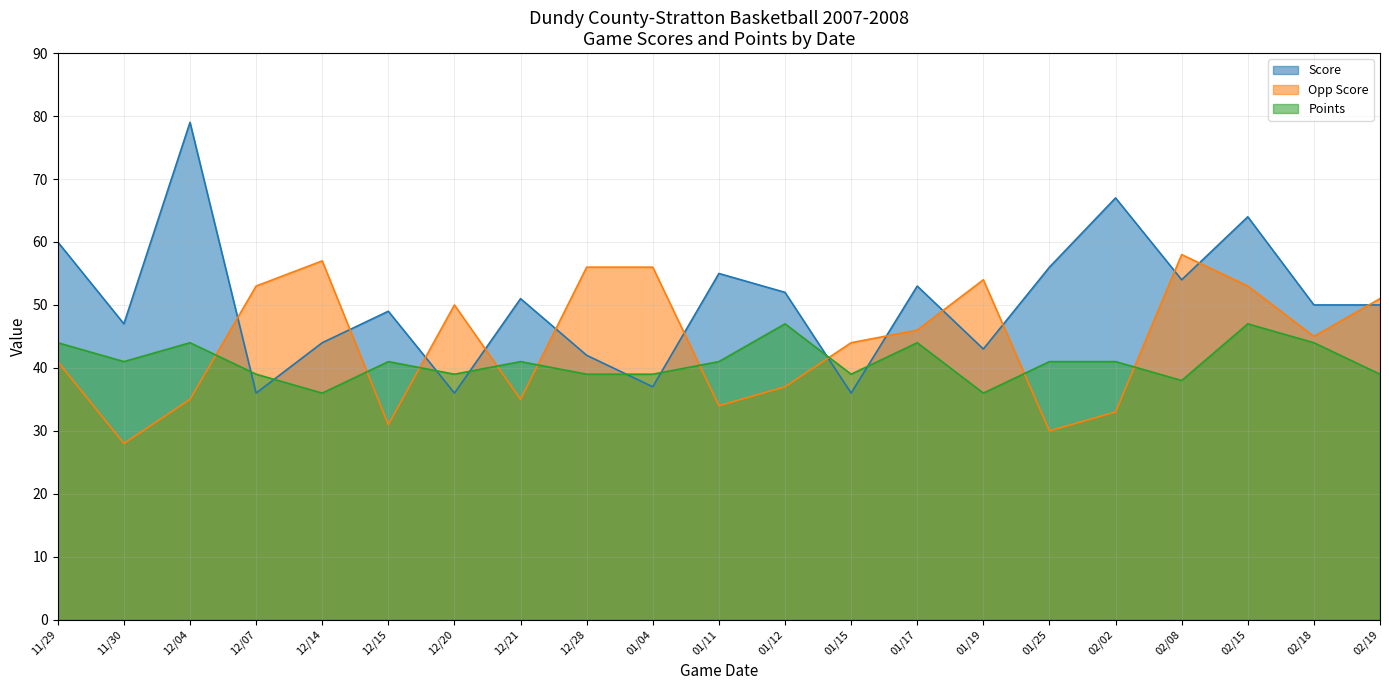

Reading right to left, list all the values displayed in this chart.

Score: 02/19=50	02/18=50	02/15=64	02/08=54	02/02=67	01/25=56	01/19=43	01/17=53	01/15=36	01/12=52	01/11=55	01/04=37	12/28=42	12/21=51	12/20=36	12/15=49	12/14=44	12/07=36	12/04=79	11/30=47	11/29=60
Opp Score: 02/19=51	02/18=45	02/15=53	02/08=58	02/02=33	01/25=30	01/19=54	01/17=46	01/15=44	01/12=37	01/11=34	01/04=56	12/28=56	12/21=35	12/20=50	12/15=31	12/14=57	12/07=53	12/04=35	11/30=28	11/29=41
Points: 02/19=39	02/18=44	02/15=47	02/08=38	02/02=41	01/25=41	01/19=36	01/17=44	01/15=39	01/12=47	01/11=41	01/04=39	12/28=39	12/21=41	12/20=39	12/15=41	12/14=36	12/07=39	12/04=44	11/30=41	11/29=44